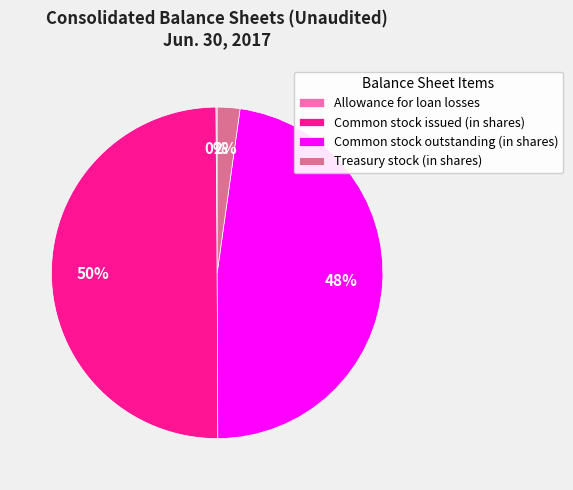

Does Treasury stock (in shares) represent more than half of the total?

No